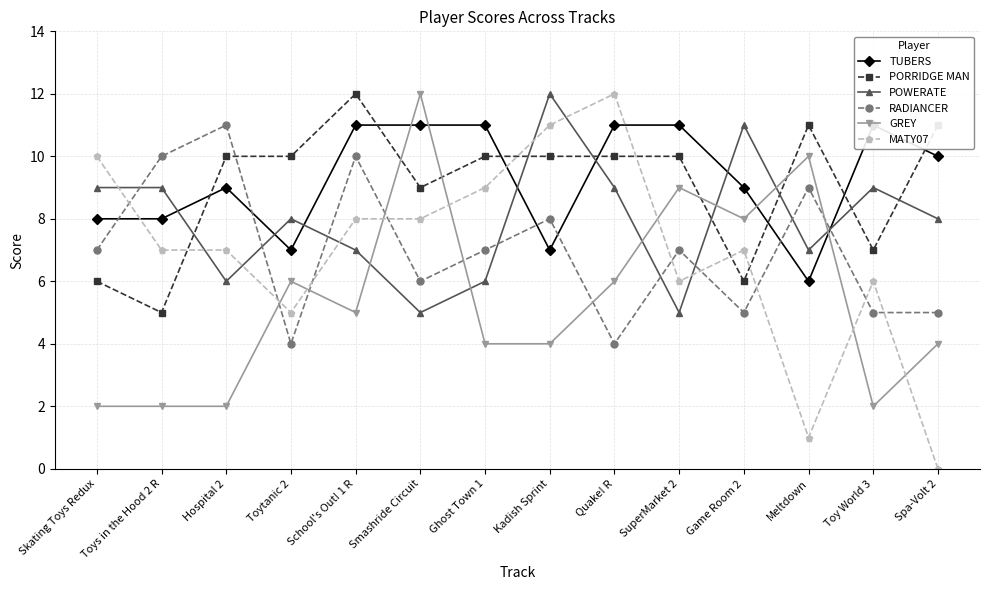

Which series changed the most between SuperMarket 2 and Spa-Volt 2?

MATY07